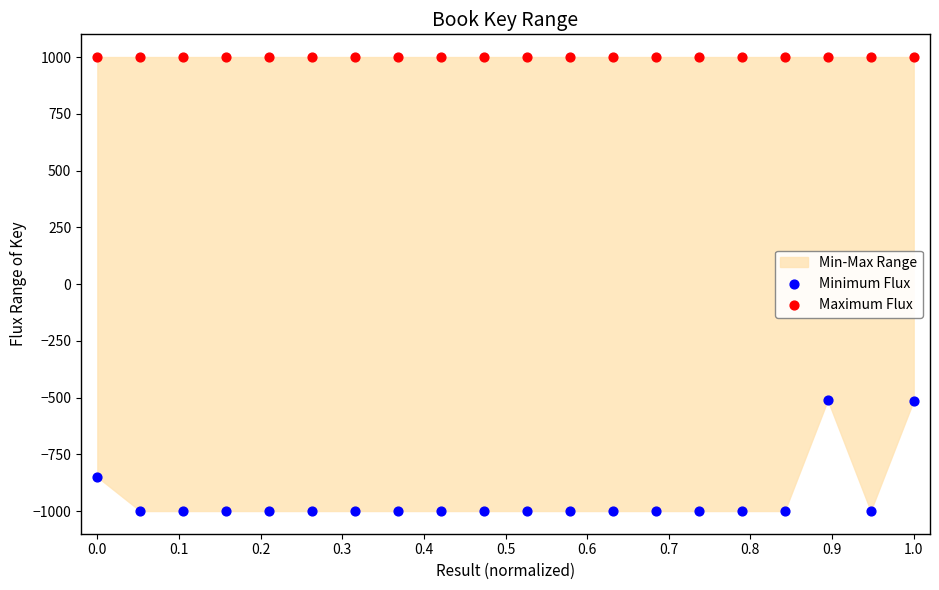

Which series contains the highest Y value?

Maximum Flux